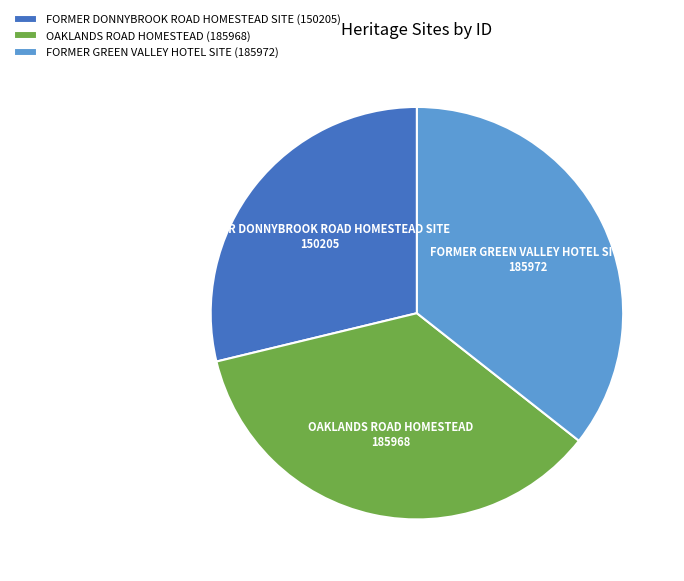

What is the ratio of the value at FORMER DONNYBROOK ROAD HOMESTEAD SITE to the value at OAKLANDS ROAD HOMESTEAD?

0.8